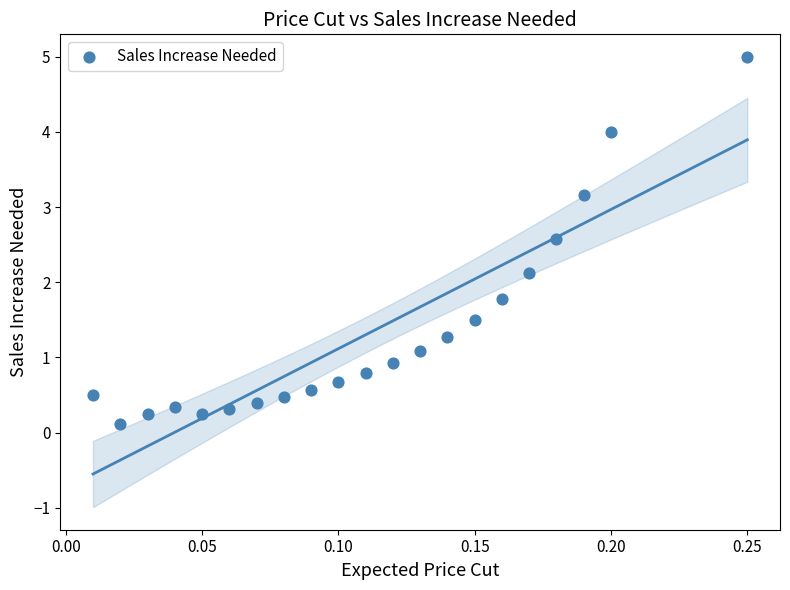

What Y value in the scatter plot is closest to 2?

2.1